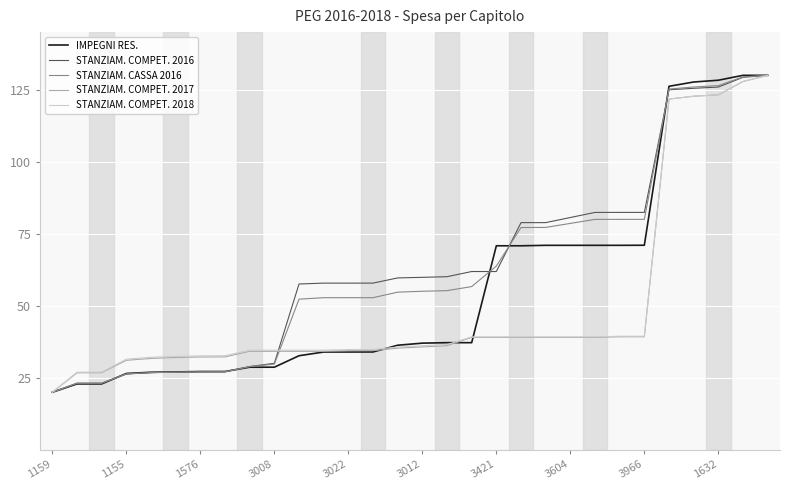

What is the maximum value shown in the chart?

130.0